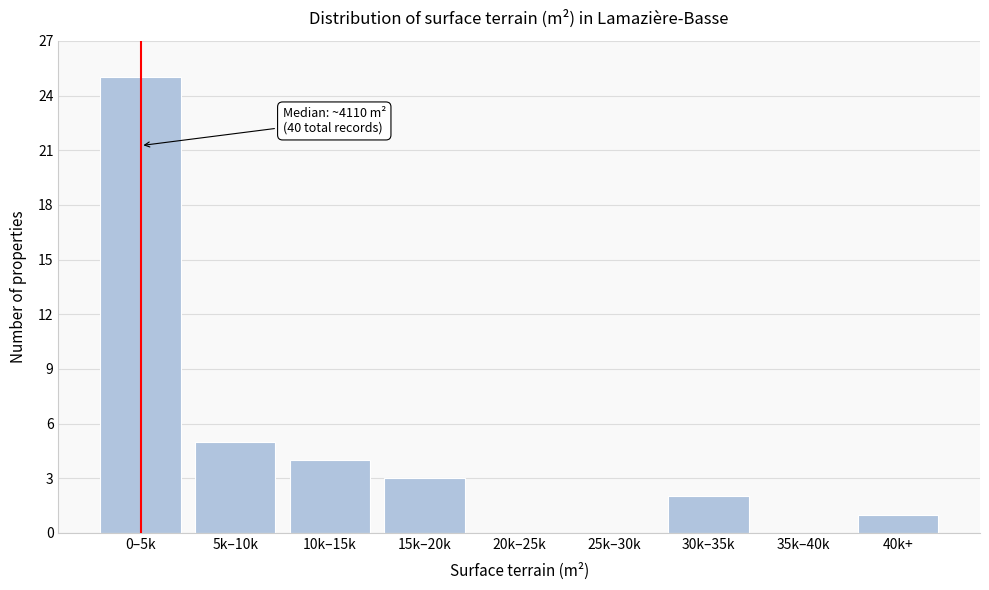

Reading left to right, transcribe all the data shown in this chart.

0–5k=25	5k–10k=5	10k–15k=4	15k–20k=3	20k–25k=0	25k–30k=0	30k–35k=2	35k–40k=0	40k+=1